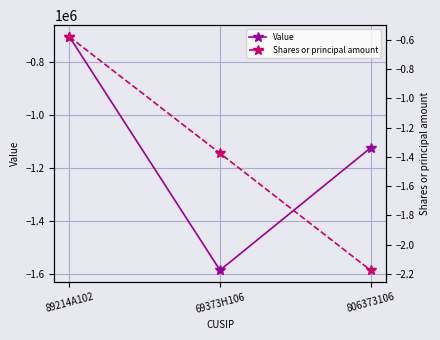

At which category does the chart reach its minimum across all series?

69373H106